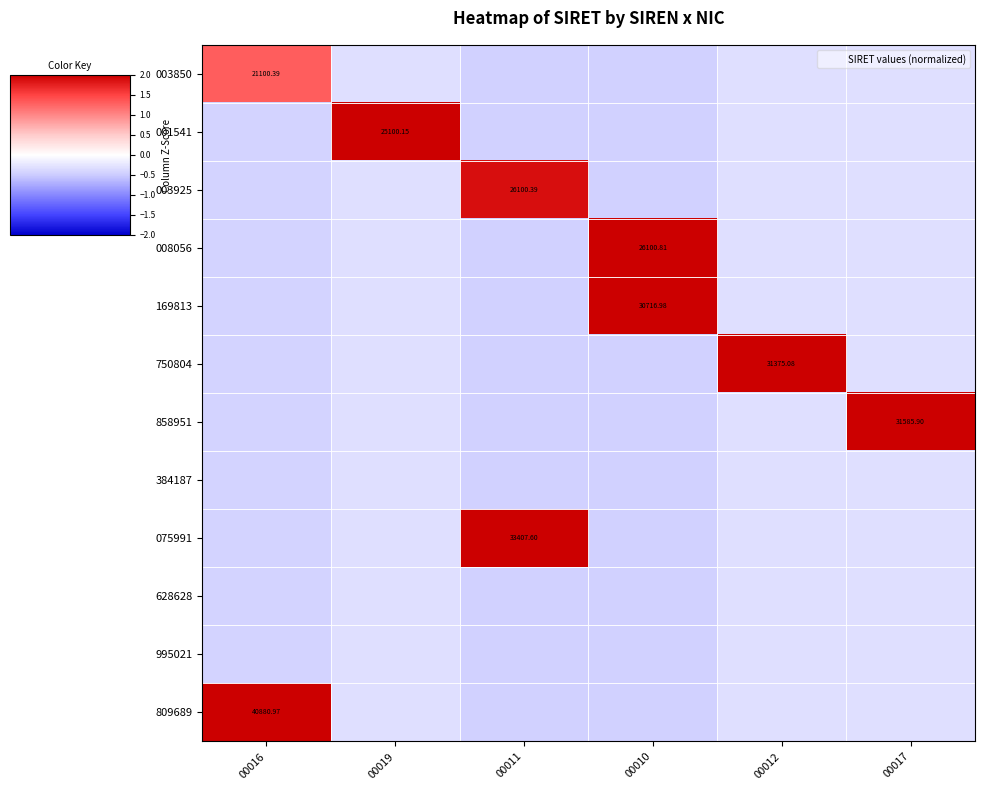

Which series changed the most between 00016 and 00010?

809689